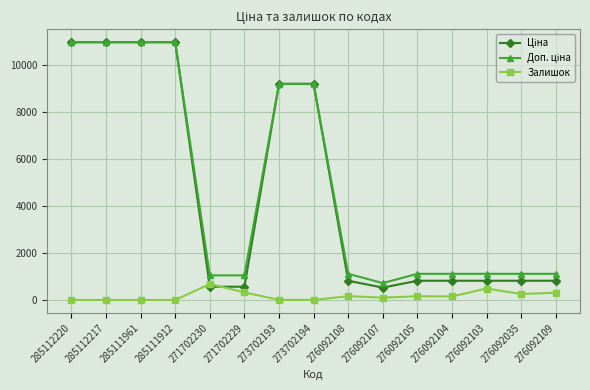

What is the spread (max minus min) of values at 271702229?

723.0